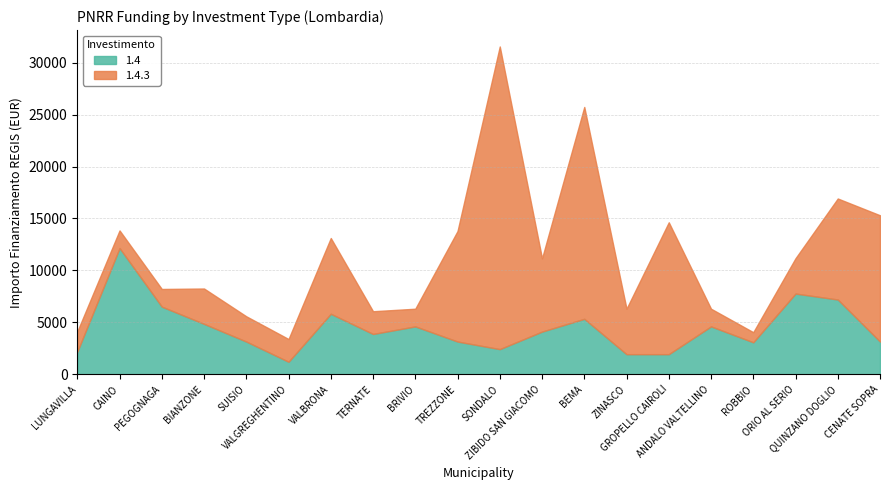

At which category does 1.4 reach its first local valley?

VALGREGHENTINO